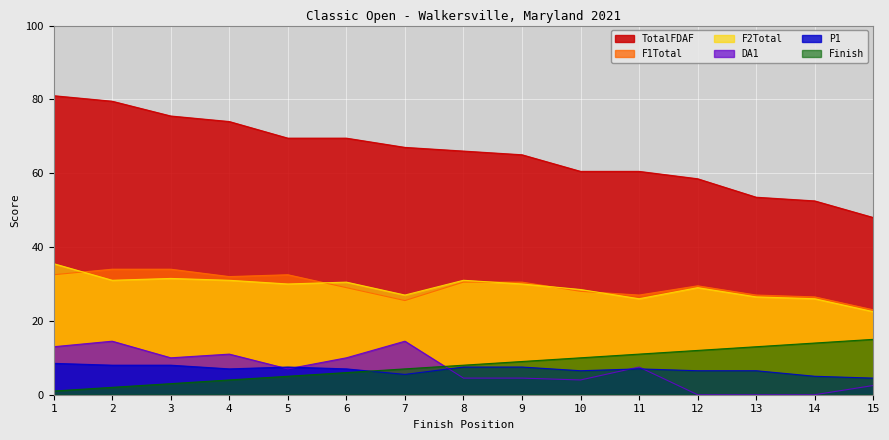

True or false: TotalFDAF and P1 intersect in this chart.

False